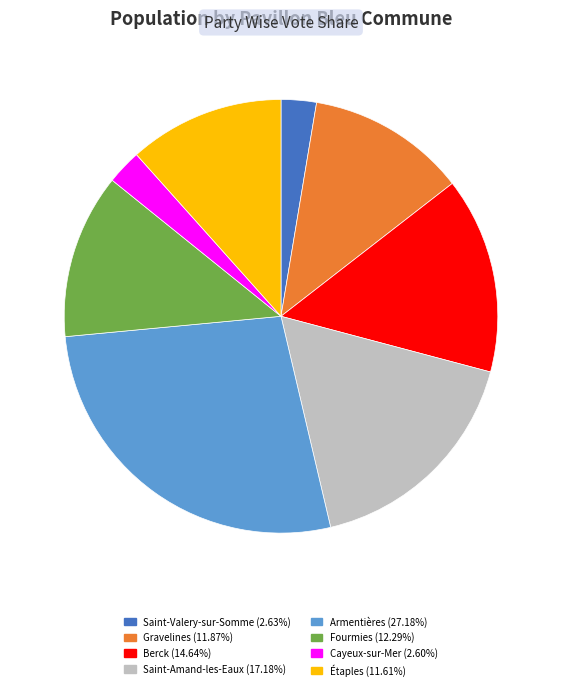

Is there any slice that represents more than half of the pie?

No